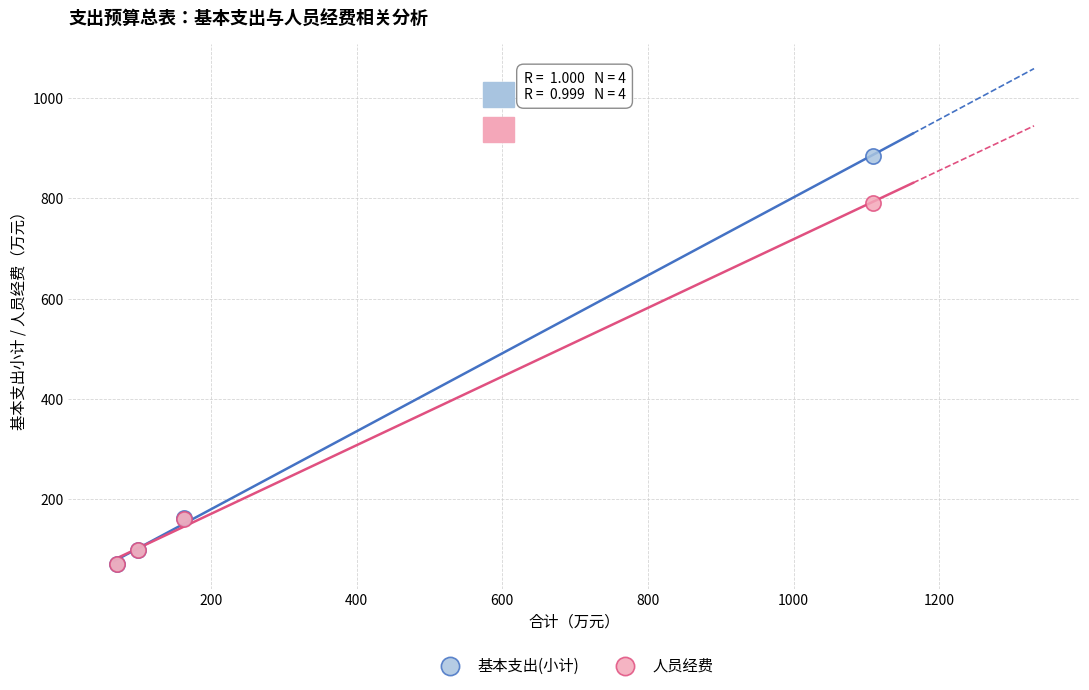

What are all the series names shown in the legend?

基本支出(小计), 人员经费